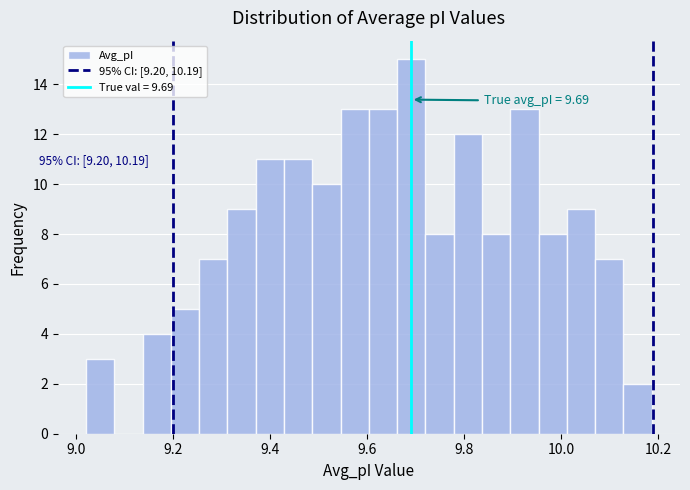

Around what value on the x-axis is the tallest bar? Give the approximate position of its centre, as read against the axis.

9.70